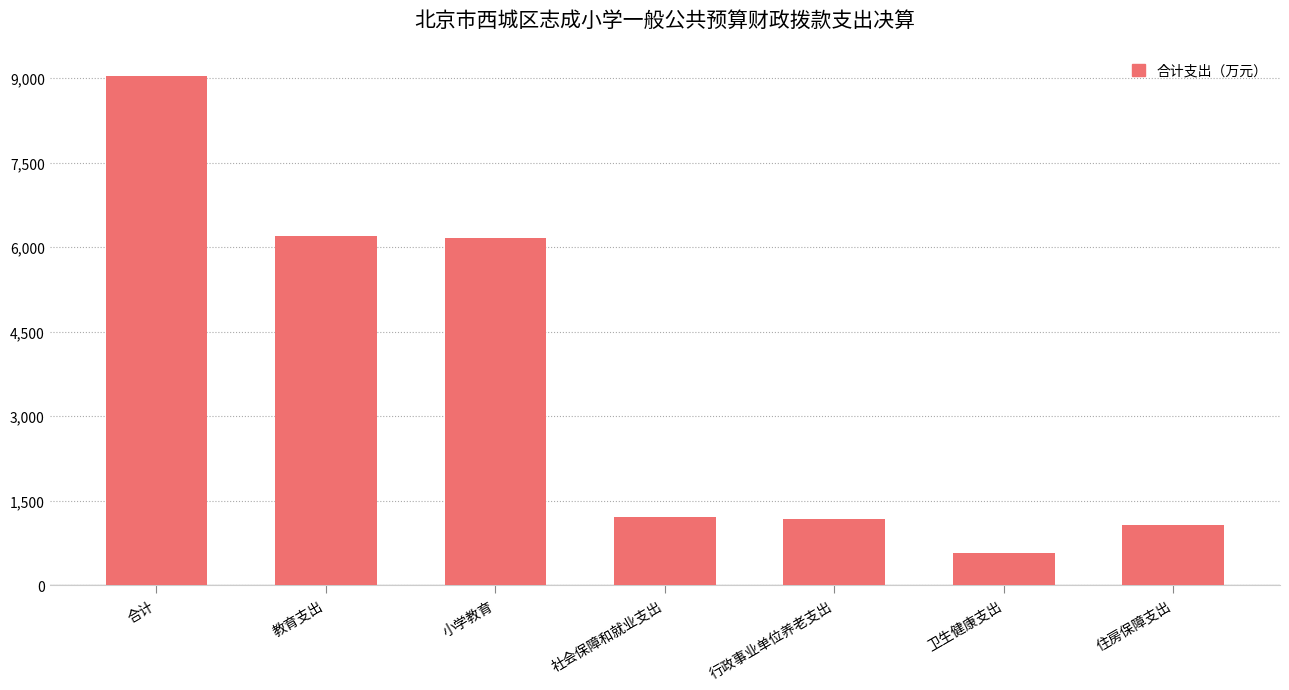

At which category does the chart reach its peak across all series?

合计